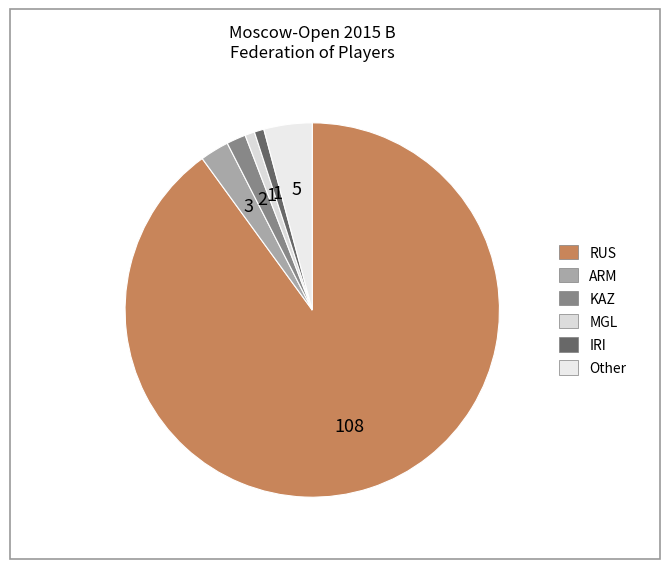

Which category has the smallest portion of the pie?

MGL